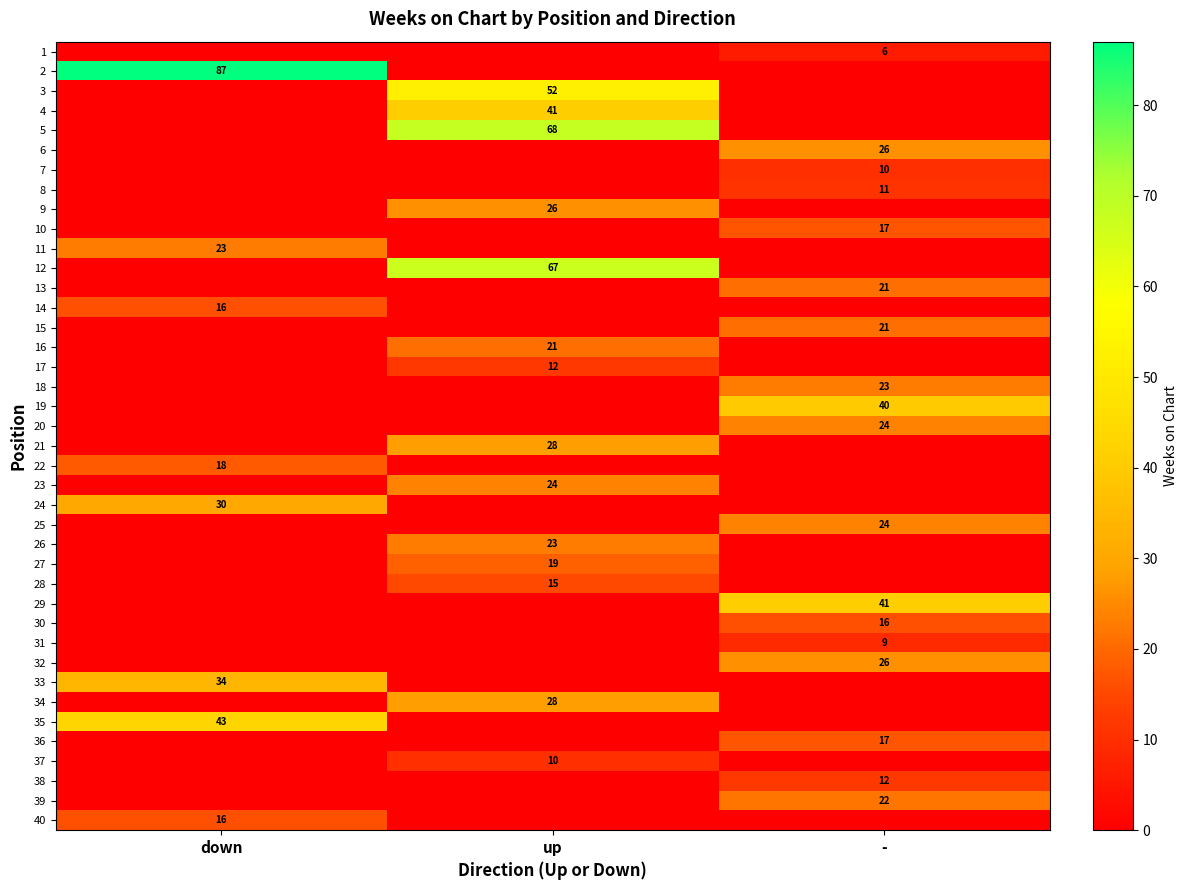

Count the number of categories in the chart.

3